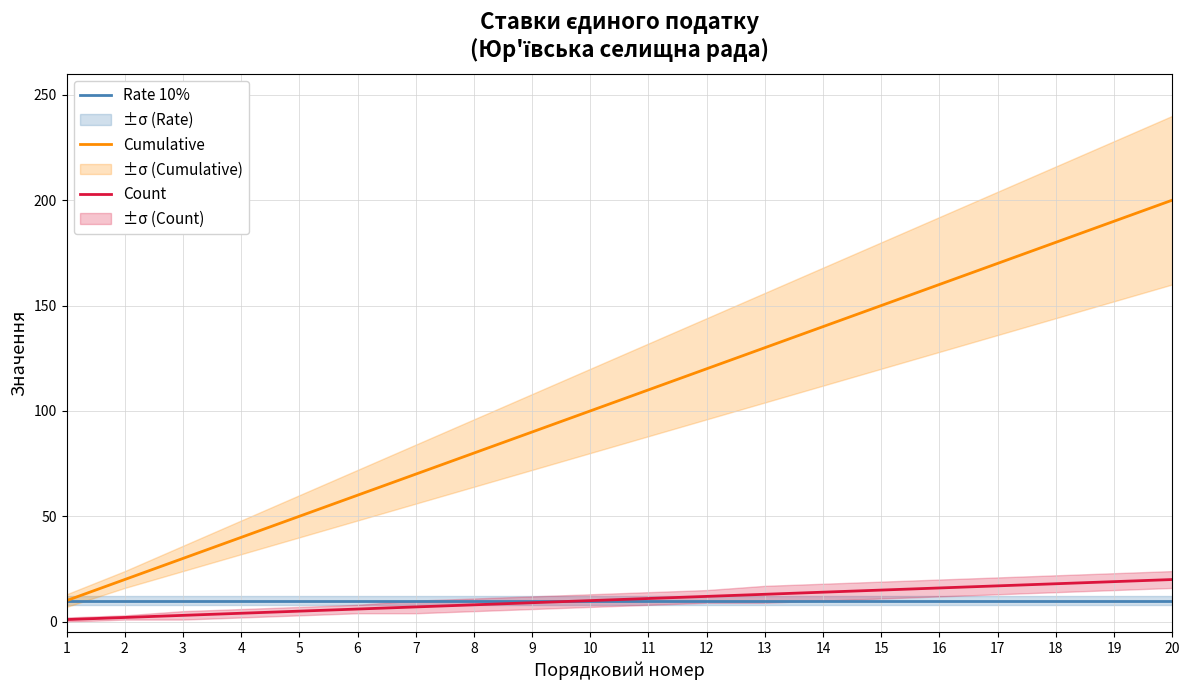

True or false: Rate 10% and Count intersect in this chart.

False